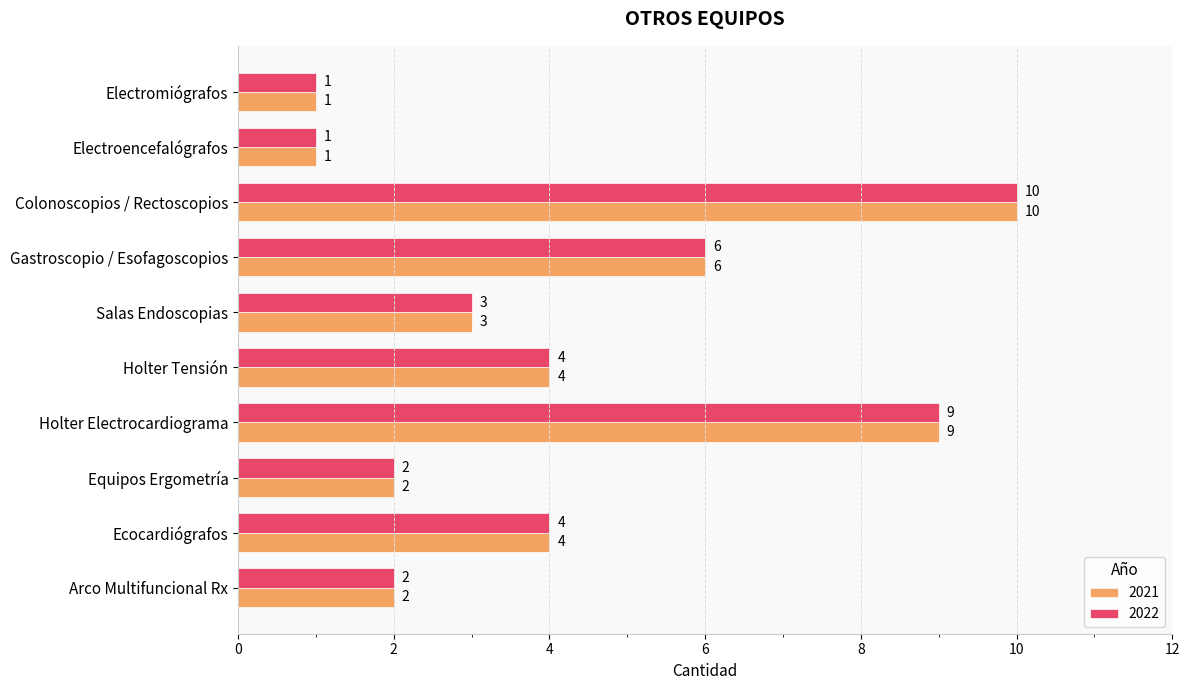

True or false: 2021 has a value of 0 at Arco Multifuncional Rx.

False